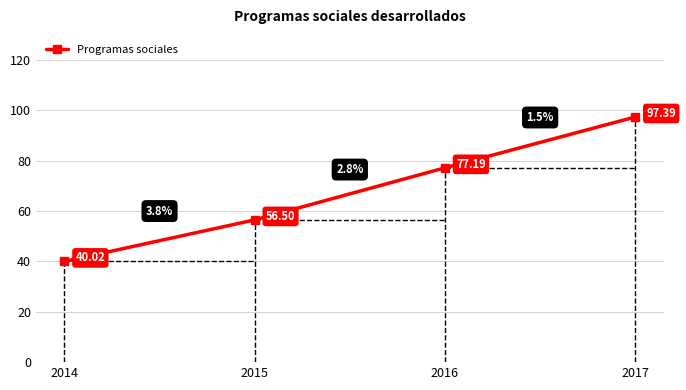

Does the chart display data point markers on the line(s)?

Yes